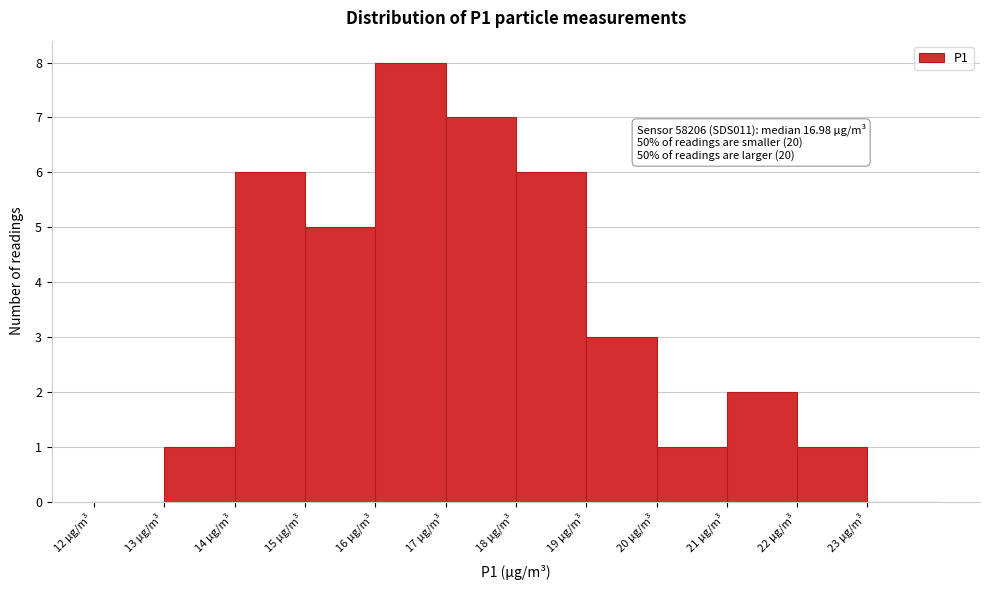

Which range on the x-axis has the tallest bar?

16 to 17